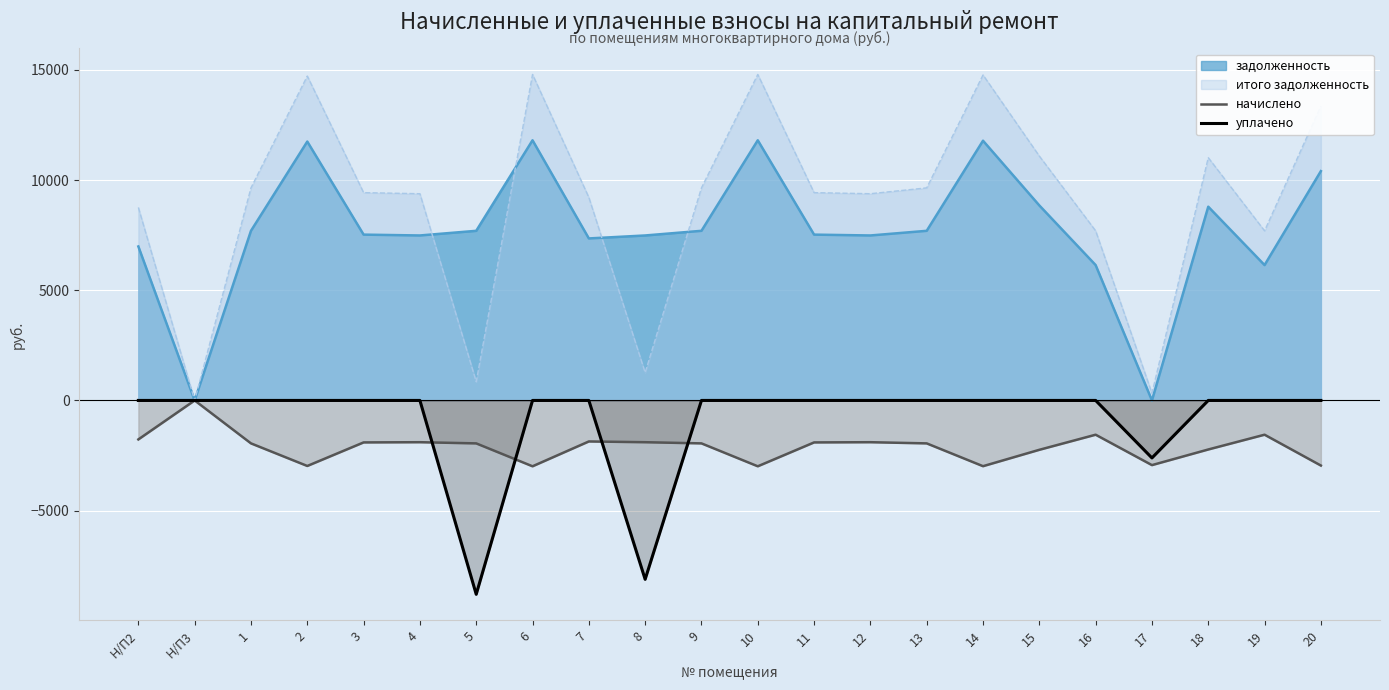

Where is the first local minimum for начислено?

2